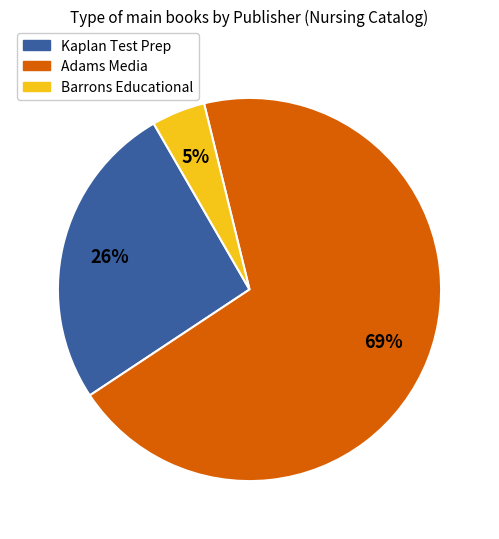

To the nearest percent, what is the average slice percentage?

33%